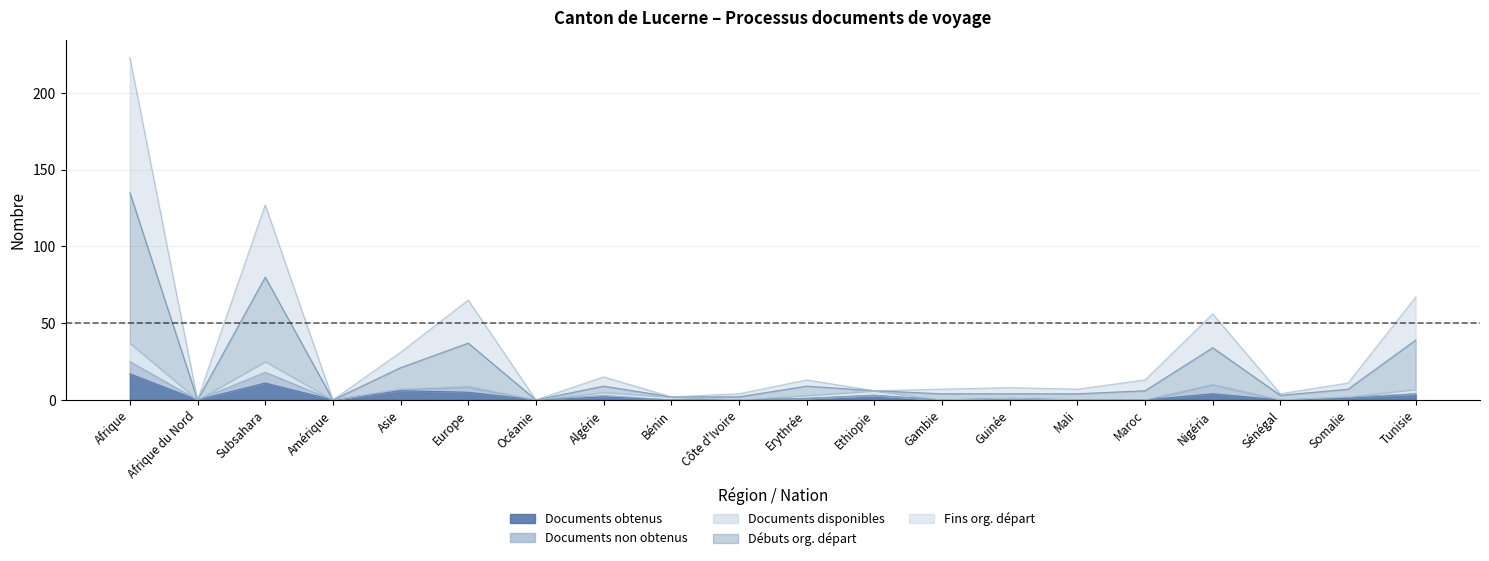

How many values in Débuts org. départ are above zero?

17